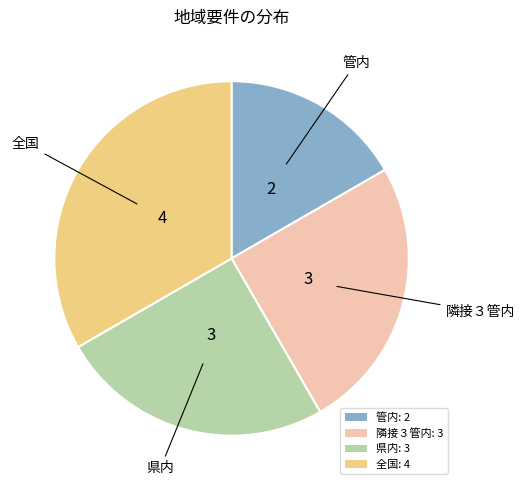

True or false: 県内: 3 accounts for 25% of the total.

True